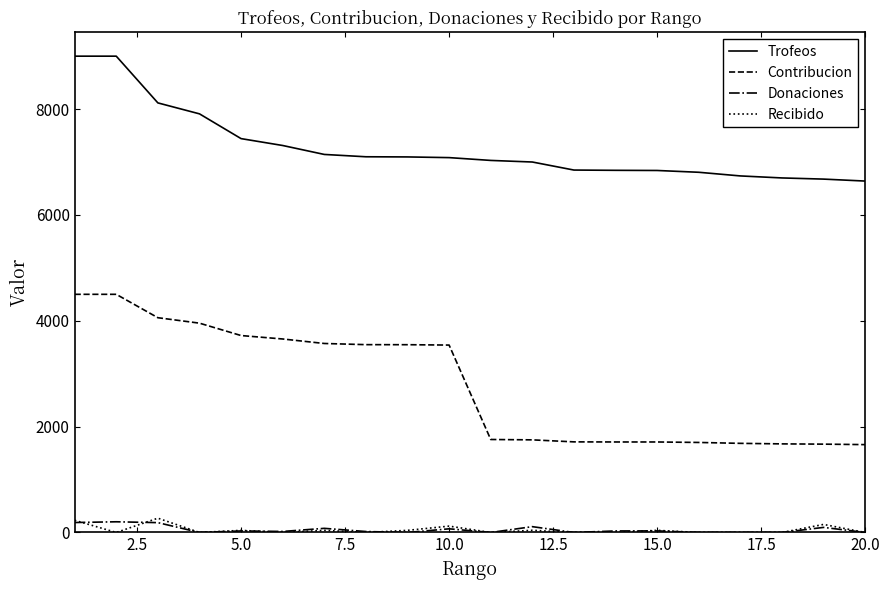

True or false: Contribucion and Donaciones cross at least once.

False